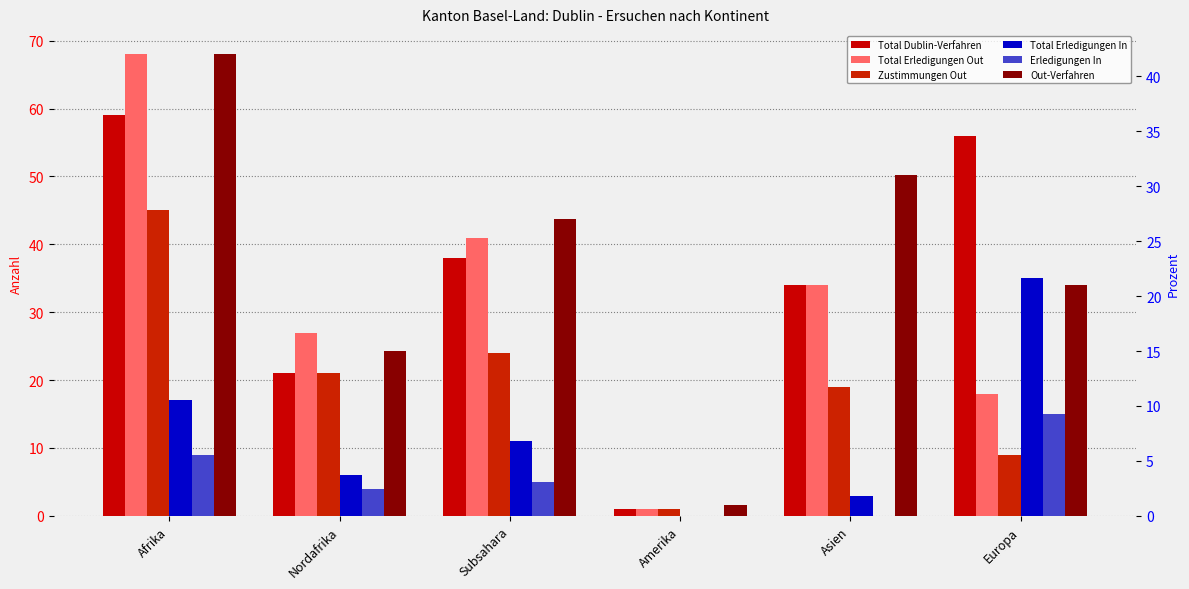

List the labels in order of Total Erledigungen In value, largest first.

Europa, Afrika, Subsahara, Nordafrika, Asien, Amerika